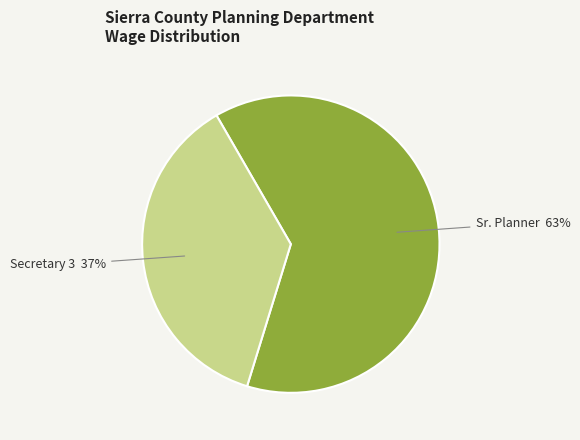

Is there a majority slice in this chart?

Yes